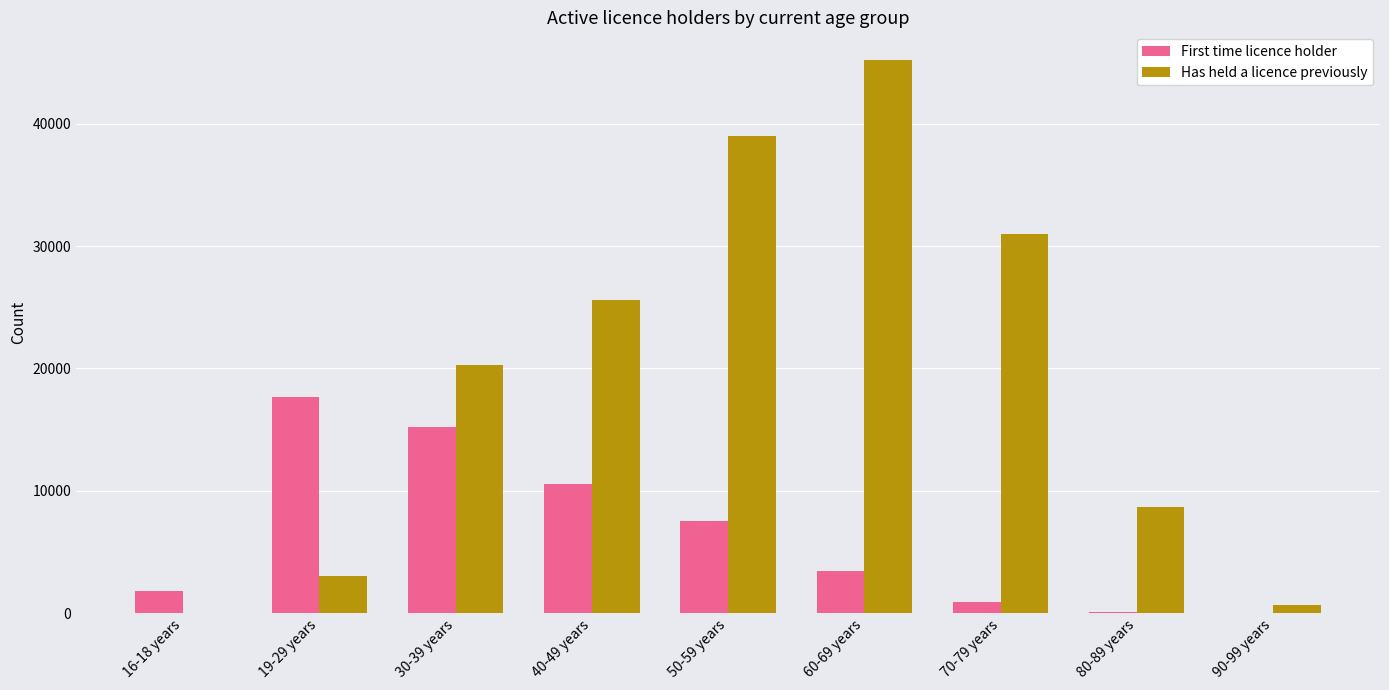

Between 19-29 years and 60-69 years, which series saw the biggest shift?

Has held a licence previously